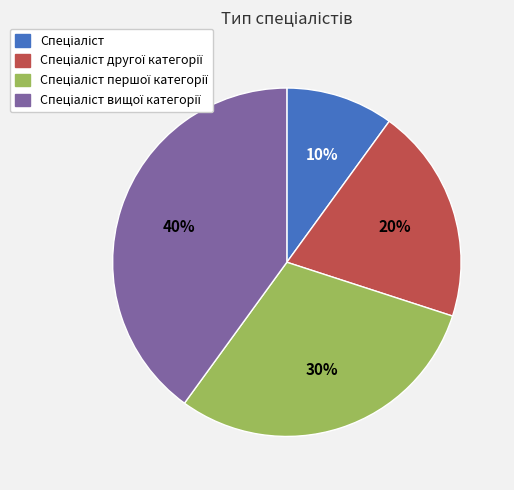

Is there a majority slice in this chart?

No